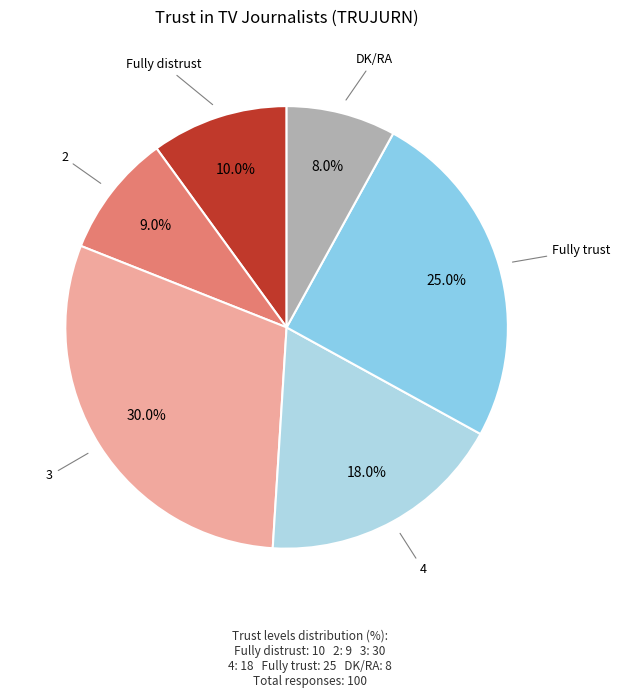

What percentage is NOT represented by Fully trust?

75.0%